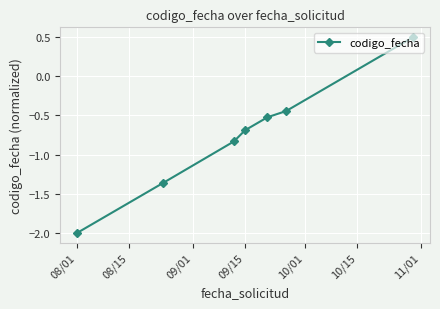

Does the chart display data point markers on the line(s)?

Yes